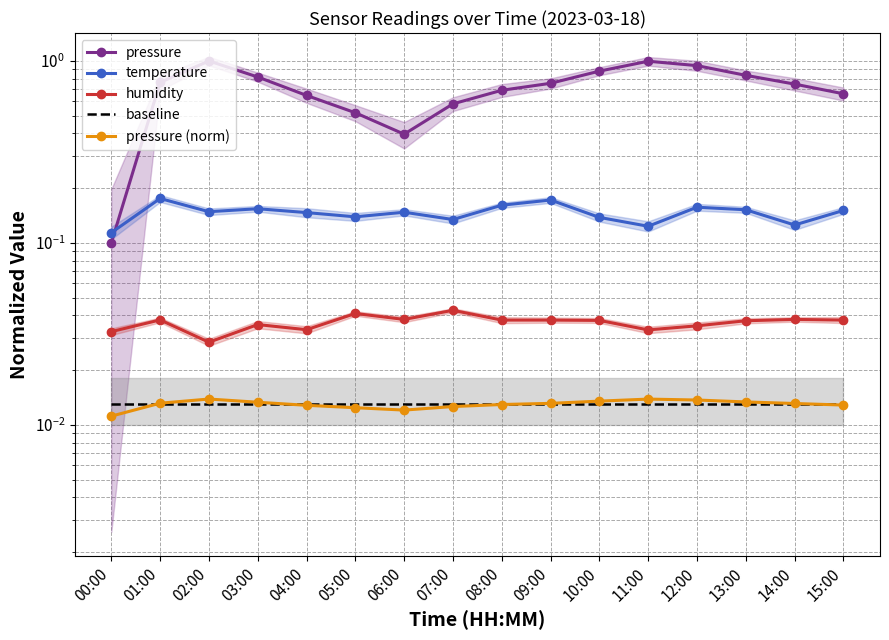

True or false: temperature and humidity cross at least once.

False